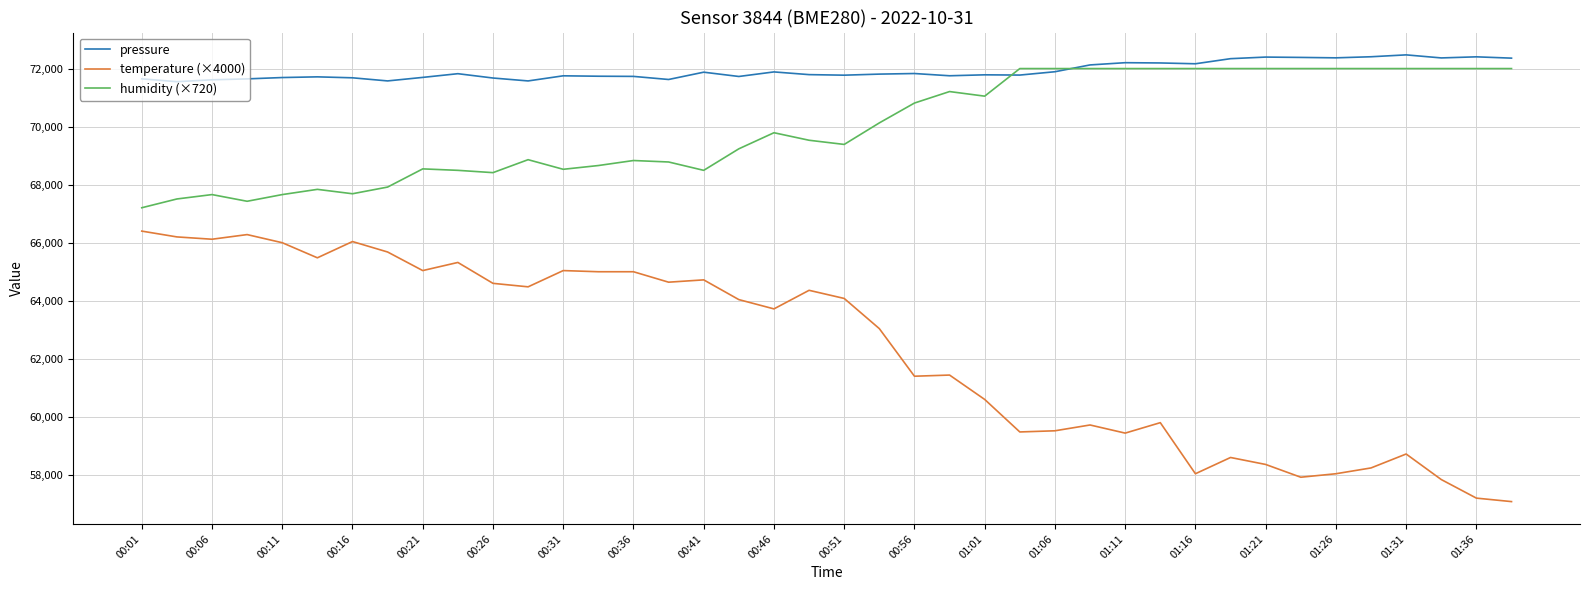

List the series in order of their overall mean, highest first.

pressure, humidity (×720), temperature (×4000)